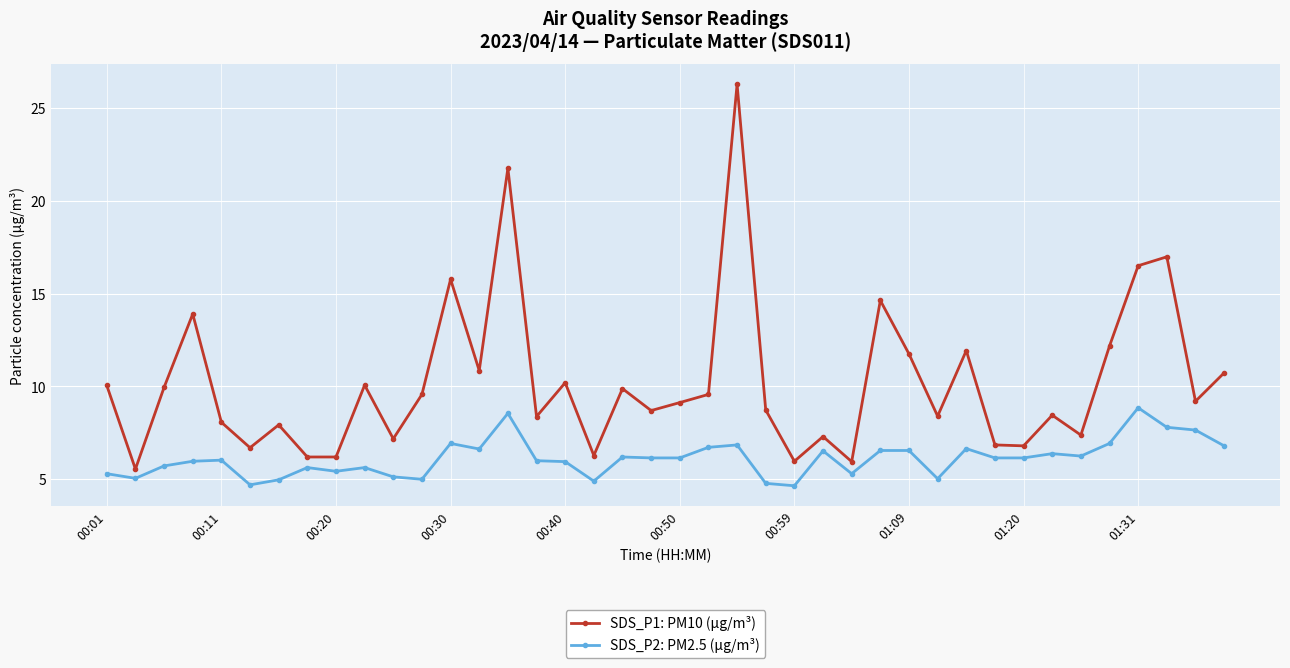

How many categories are shown in the chart?

40